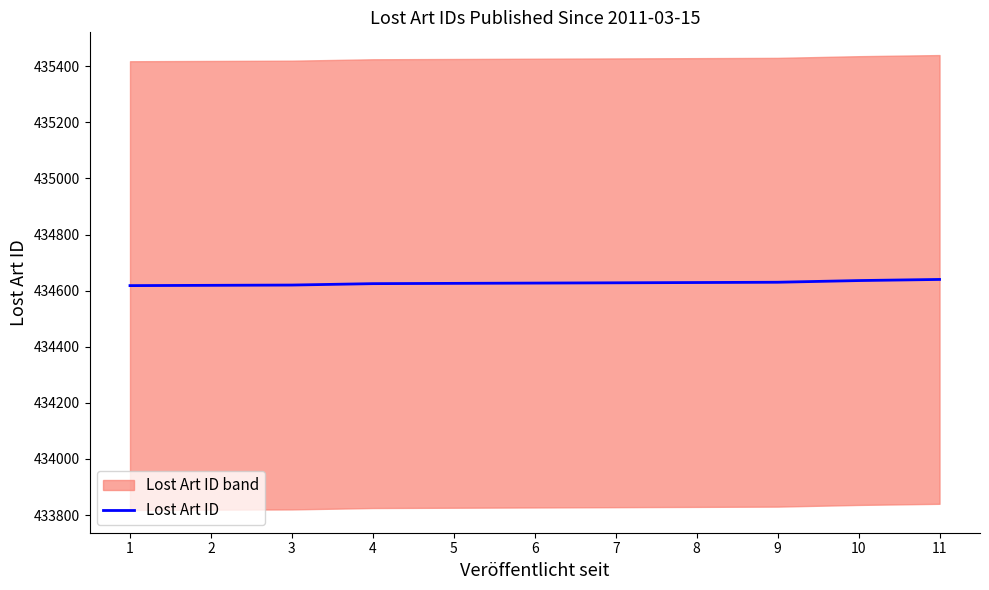

Reading left to right, extract all data points from this chart.

434618	434619	434620	434625	434626	434627	434628	434629	434630	434636	434640